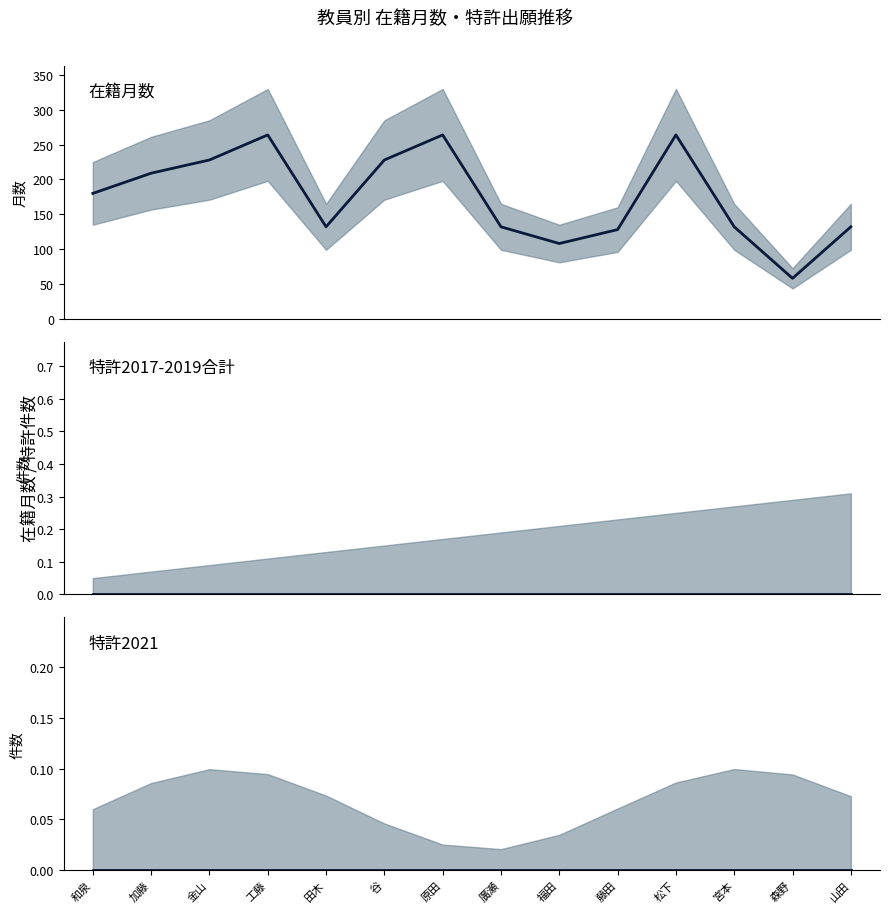

True or false: 在籍月数 and 特許2017-2019合計 cross at least once.

False